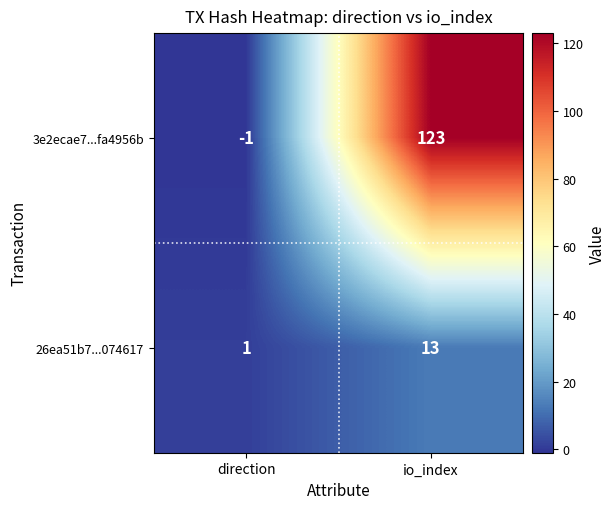

What is the sum of all 3e2ecae7...fa4956b values?

122